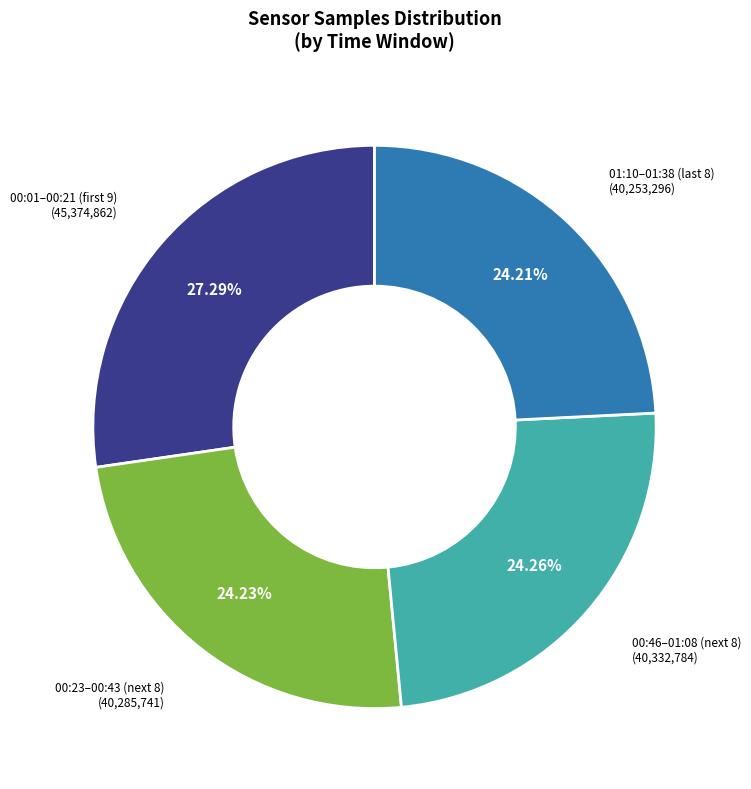

Is there any slice that represents more than half of the pie?

No